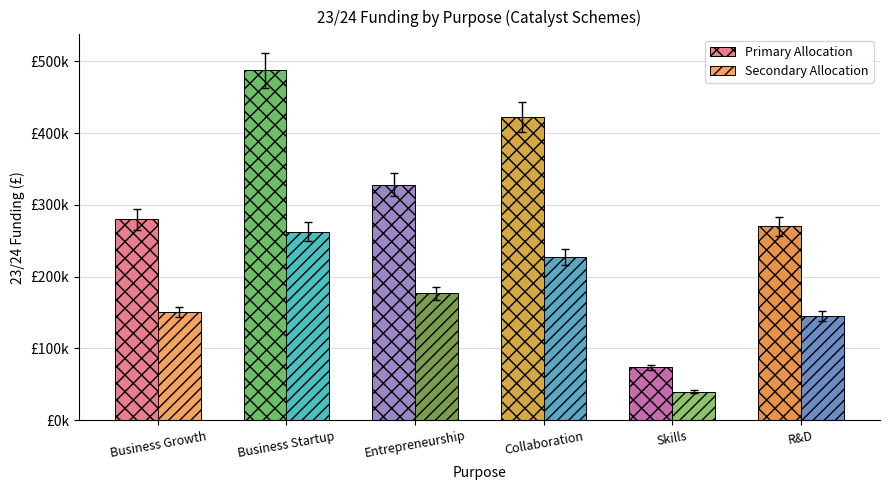

The value of Secondary Allocation at Collaboration is 72254.0. True or false?

False